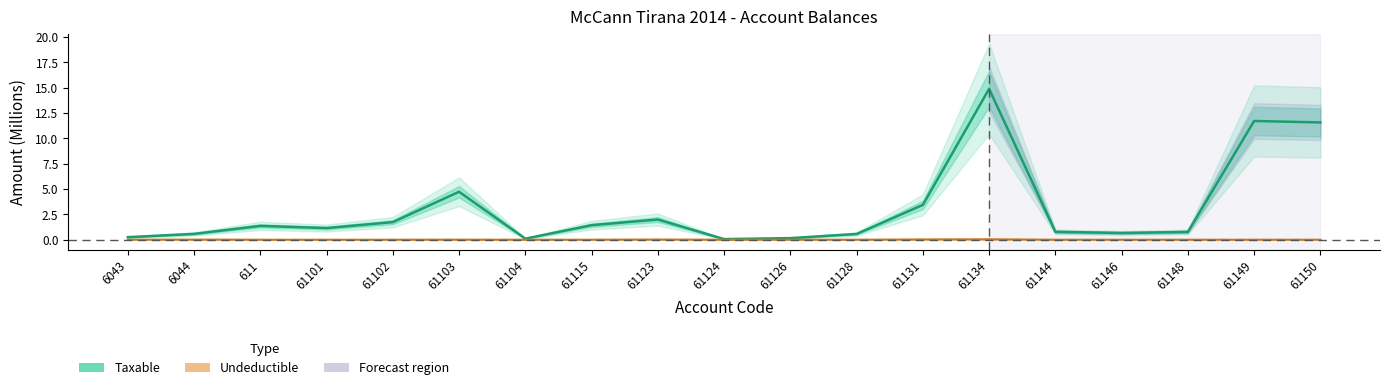

What are all the series names shown in the legend?

Taxable, Undeductible